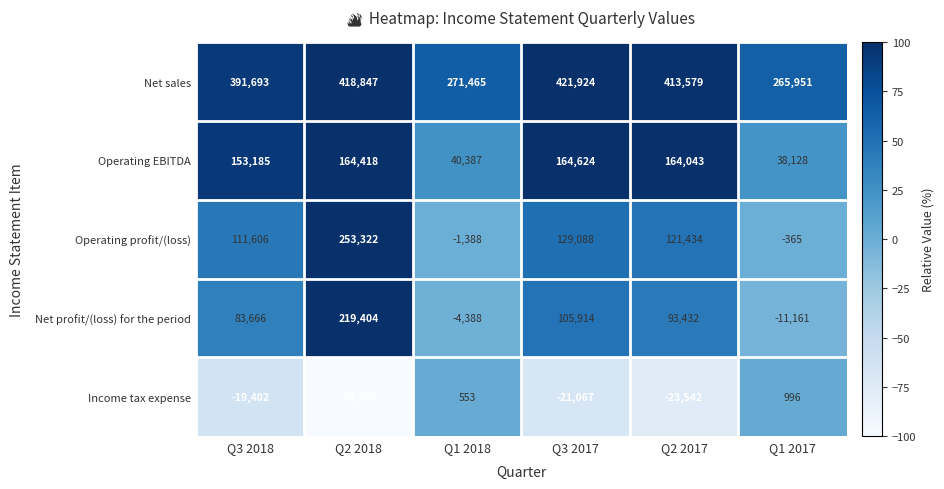

What is the total value across all series at Q1 2018?

306629